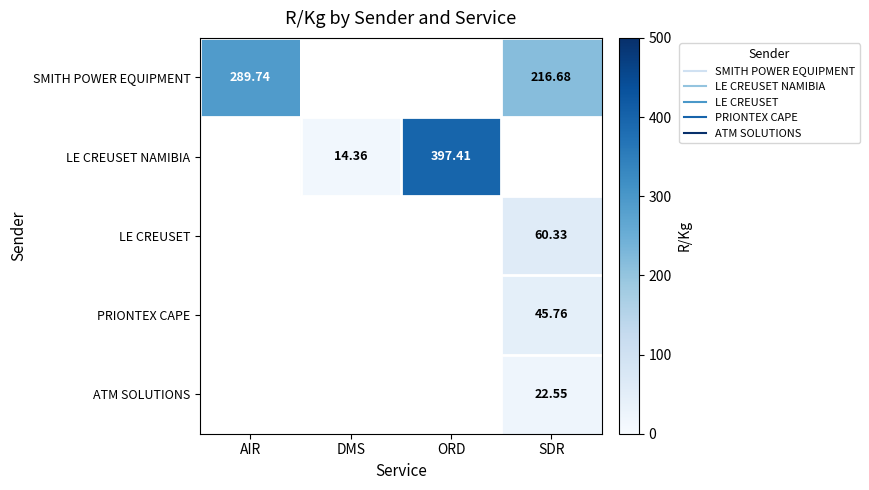

What is the smallest value displayed?

14.4